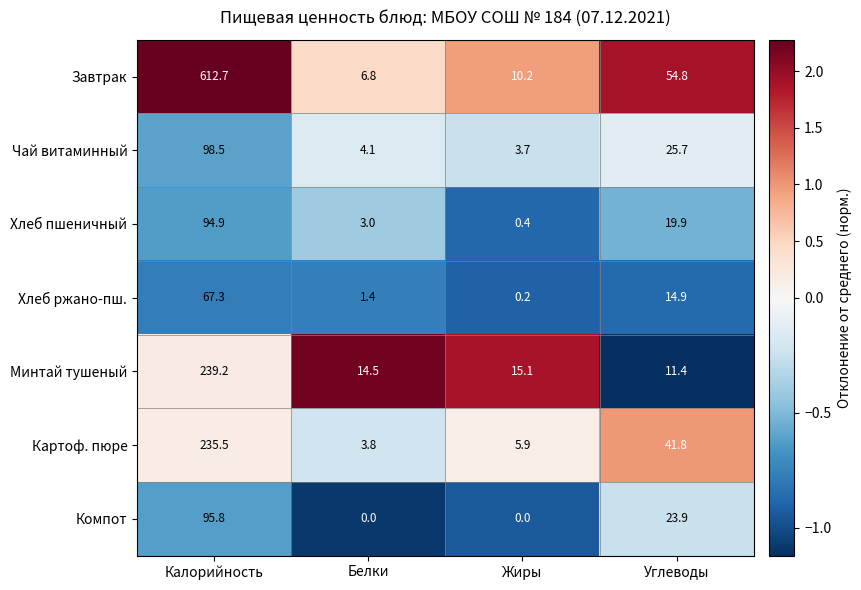

At which label does Хлеб пшеничный reach its minimum?

Жиры